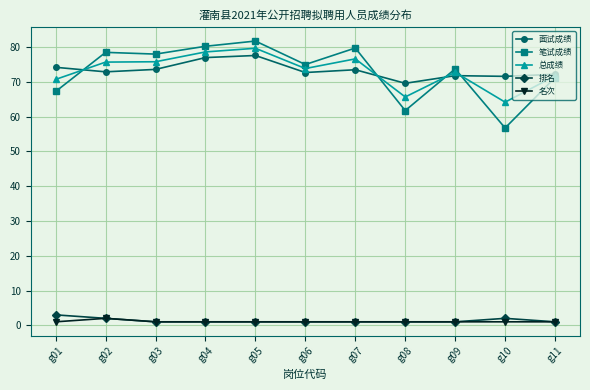

True or false: 面试成绩 has a value of 73.5 at g07.

True